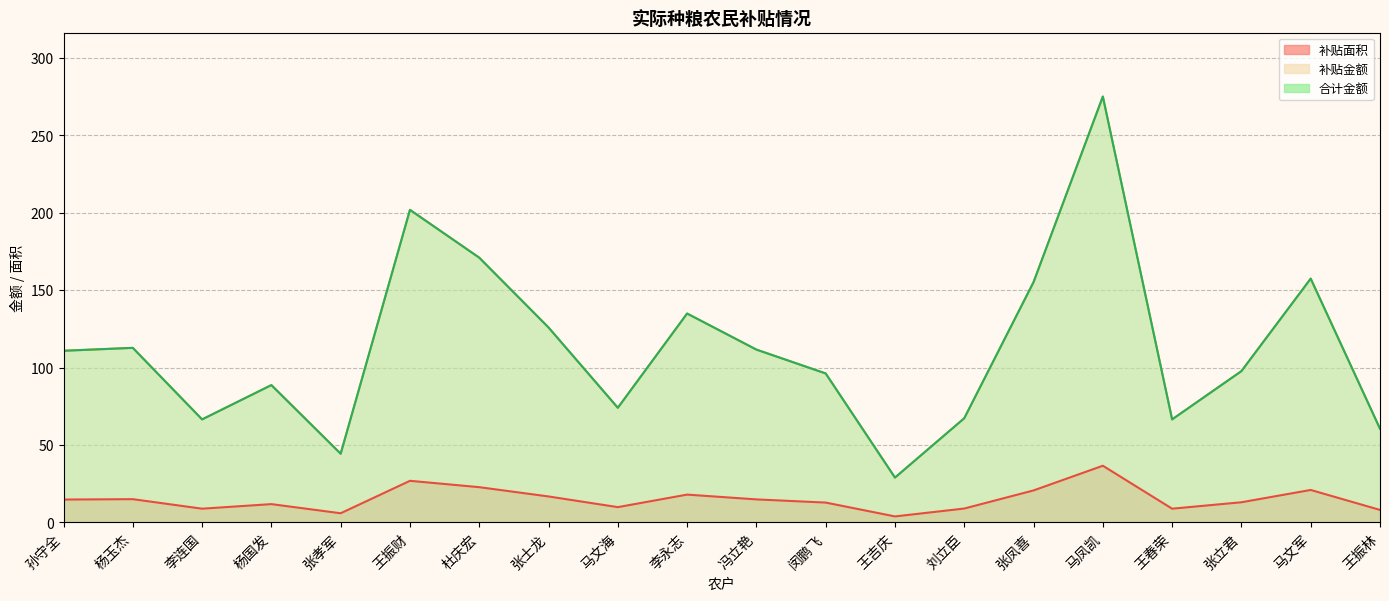

What are all the series names shown in the legend?

补贴面积, 补贴金额, 合计金额